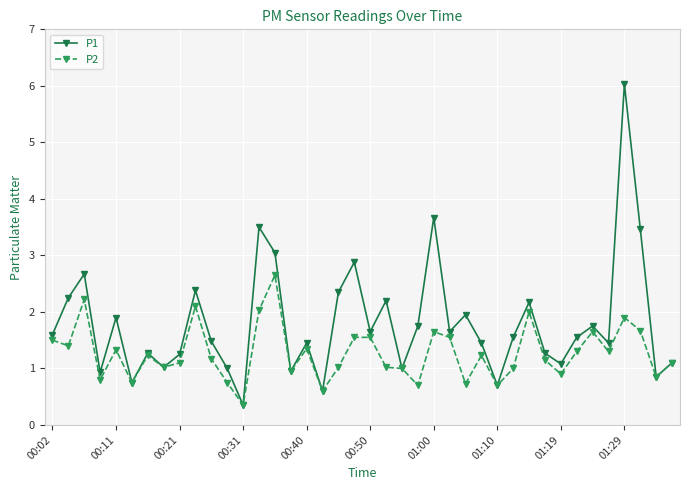

Which series has the largest total across all categories?

P1